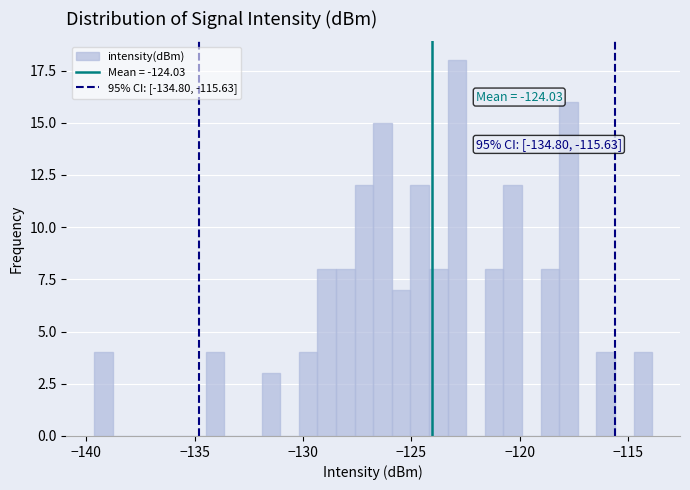

Around what value on the x-axis is the tallest bar? Give the approximate position of its centre, as read against the axis.

-123.0